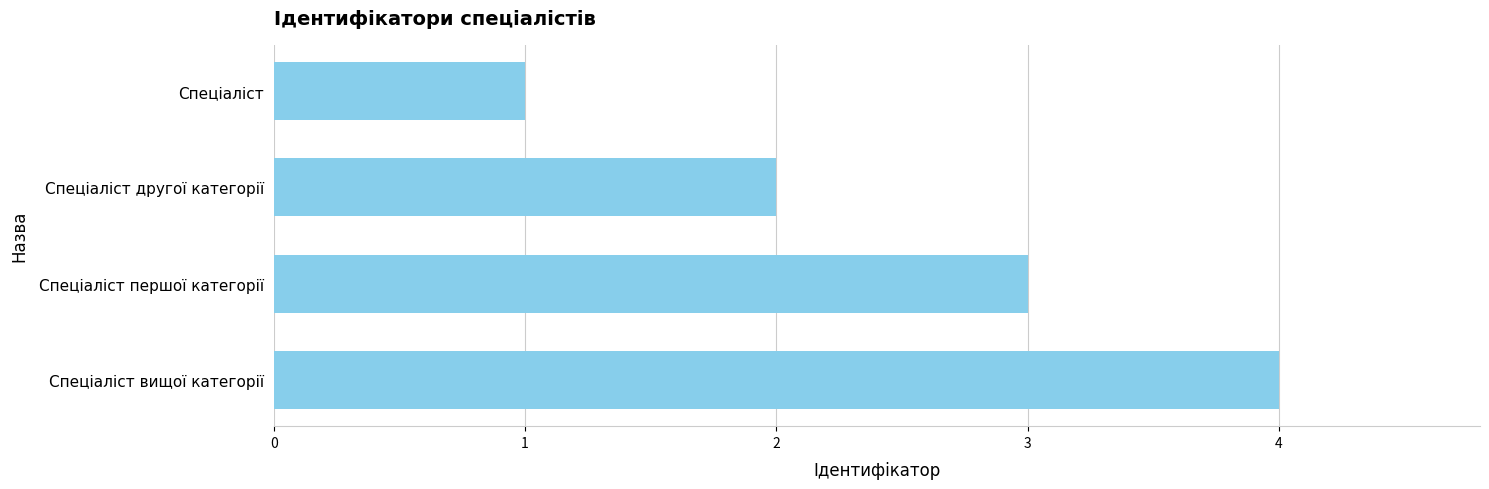

What is the difference between the maximum and minimum values?

3